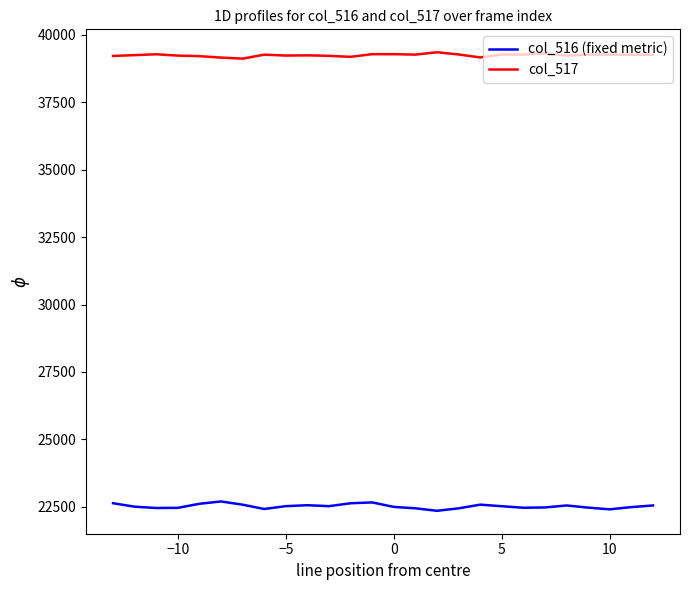

True or false: col_516 (fixed metric) and col_517 intersect in this chart.

False